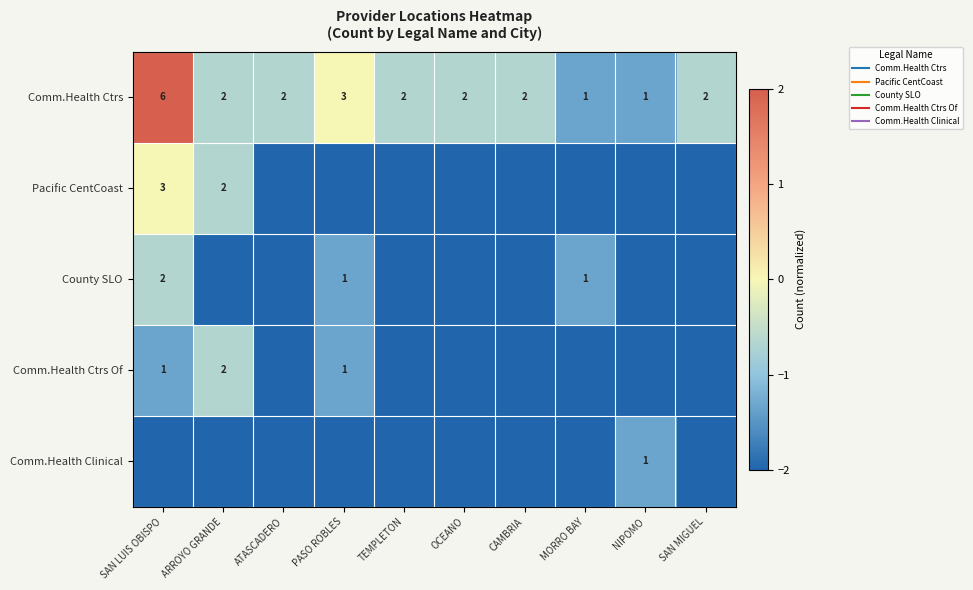

Which category has the lowest value in the Pacific CentCoast series?

ATASCADERO